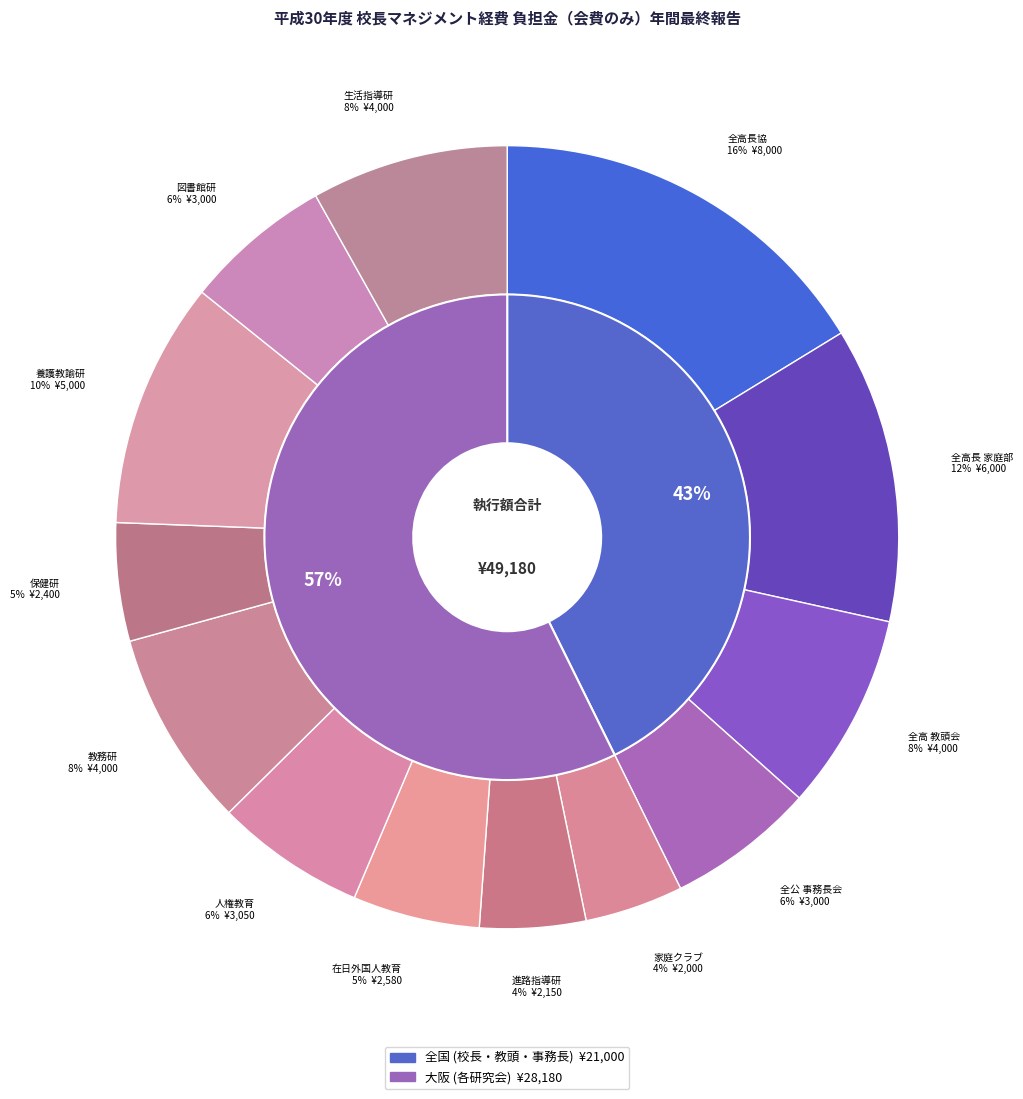

The 大阪府立学校在日外国人教育研究会 slice represents 1% of the pie. True or false?

False